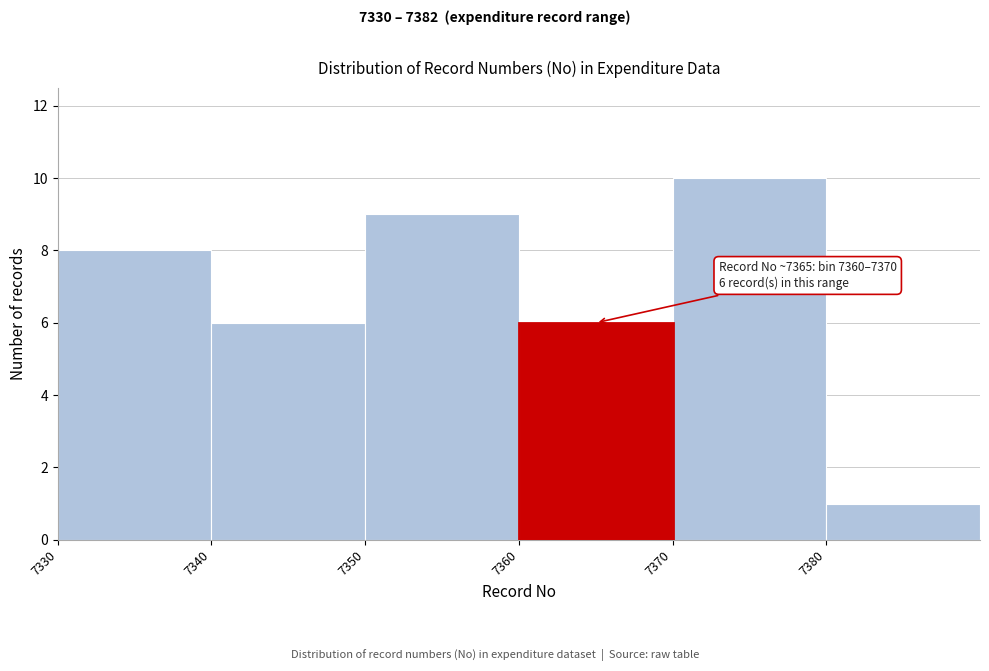

Over which range of the x-axis is the bar tallest?

7370 to 7380